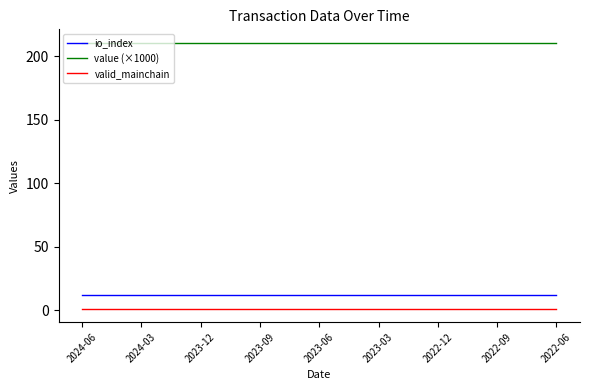

True or false: io_index and value (×1000) intersect in this chart.

False